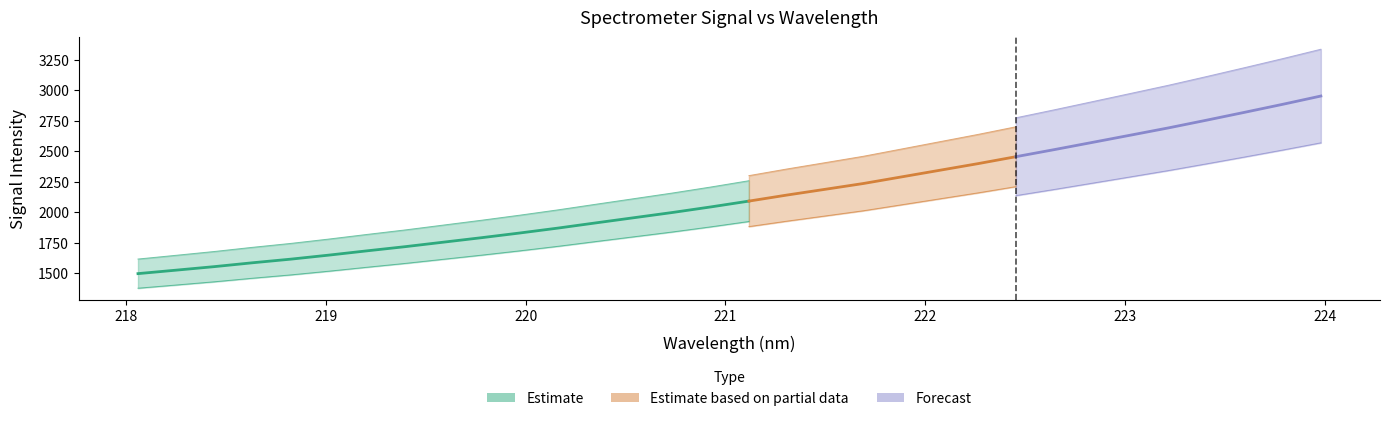

What is the sum of all x values?

7072.7